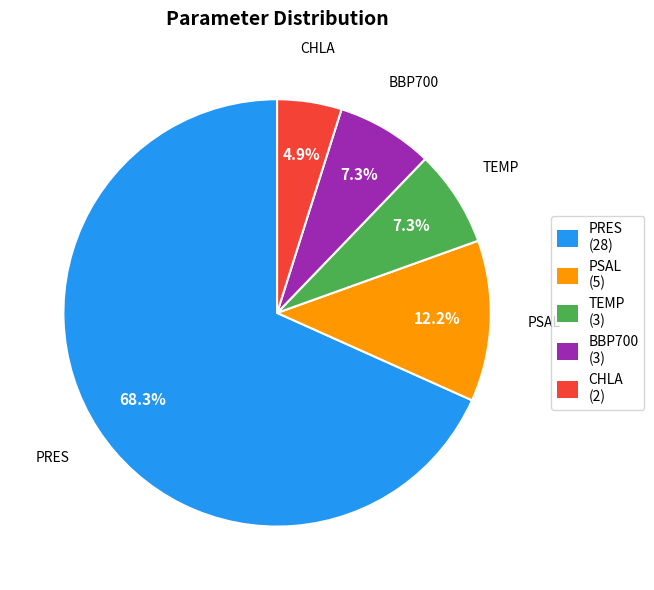

What is the ratio of the value at PRES to the value at PSAL?

5.6